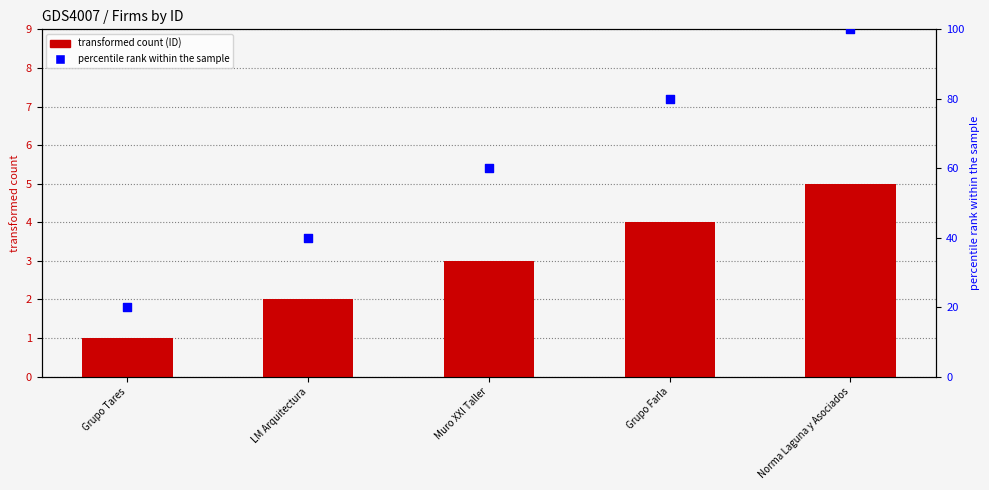

Is the value of ID at LM Arquitectura greater than the value of percentile rank at Grupo Tares?

No